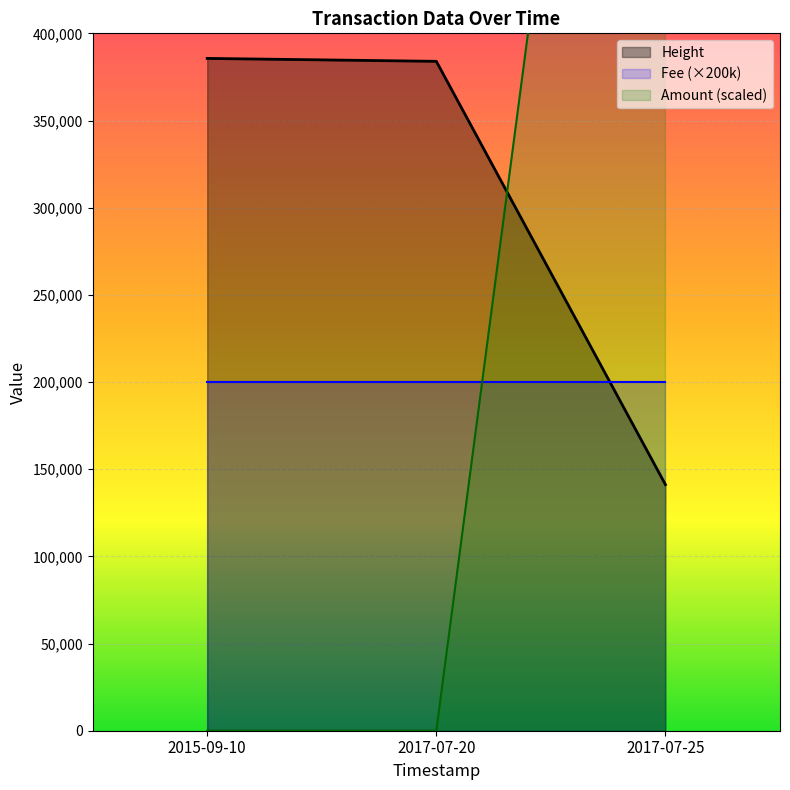

What is the lowest value of the Height series?

141155